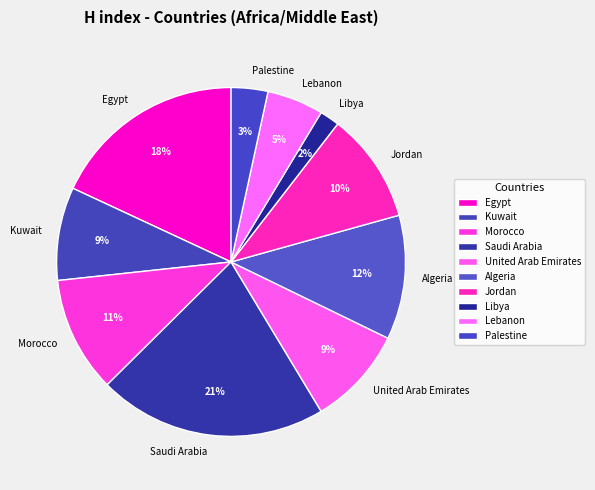

Does Algeria account for over 50% of the chart?

No